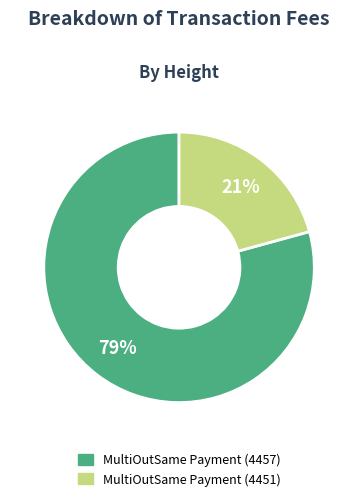

What is the smallest slice in the pie chart?

MultiOutSame Payment (4451)